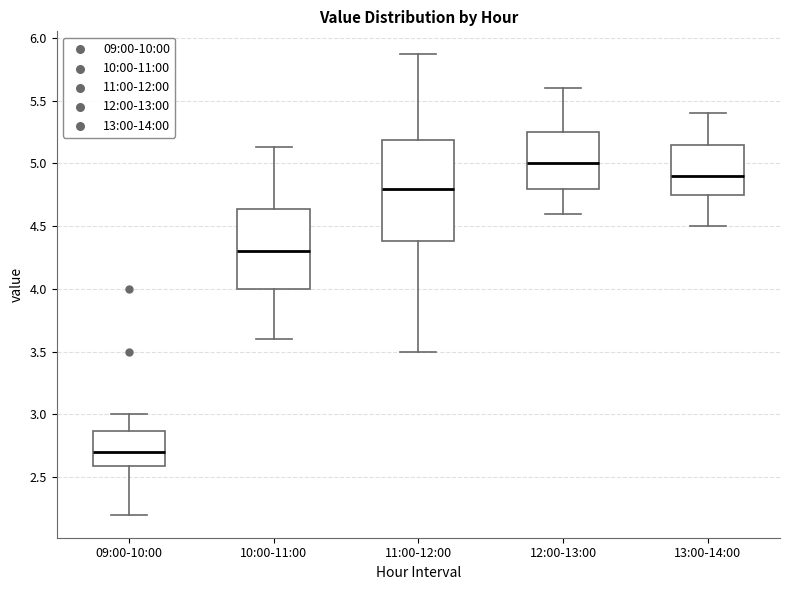

Which box is the tallest, from its lower edge to its upper edge?

11:00-12:00